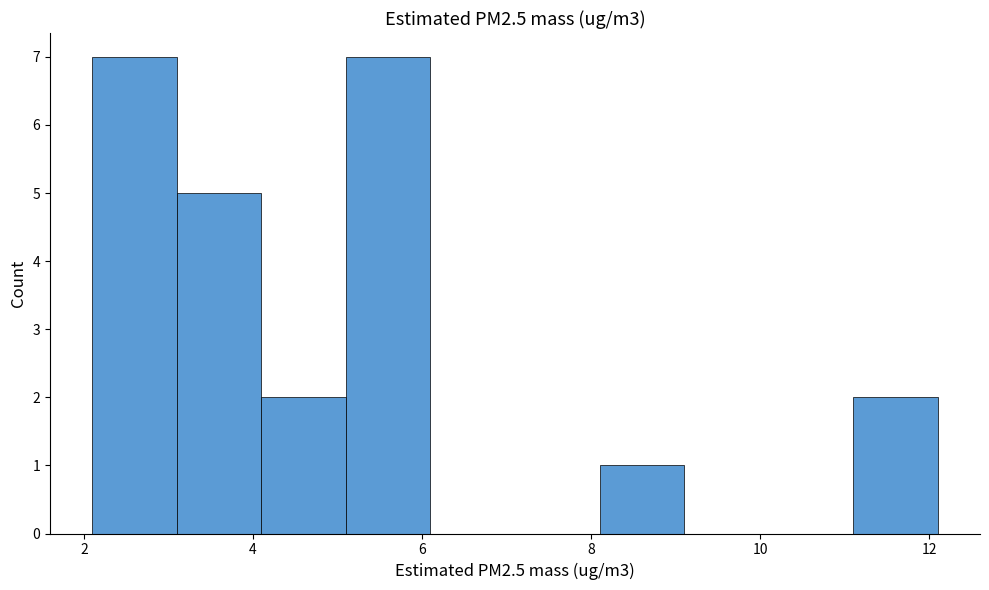

Reading left to right, list every bar in this chart as the range it spans on the x-axis followed by its height. Neither the bar edges nor the heights are printed on the chart, so give them approximately, as read against the axes.

2.1 to 3.1: 7
3.1 to 4.1: 5
4.1 to 5.1: 2
5.1 to 6.1: 7
6.1 to 7.1: 0
7.1 to 8.1: 0
8.1 to 9.1: 1
9.1 to 10.1: 0
10.1 to 11.1: 0
11.1 to 12.1: 2